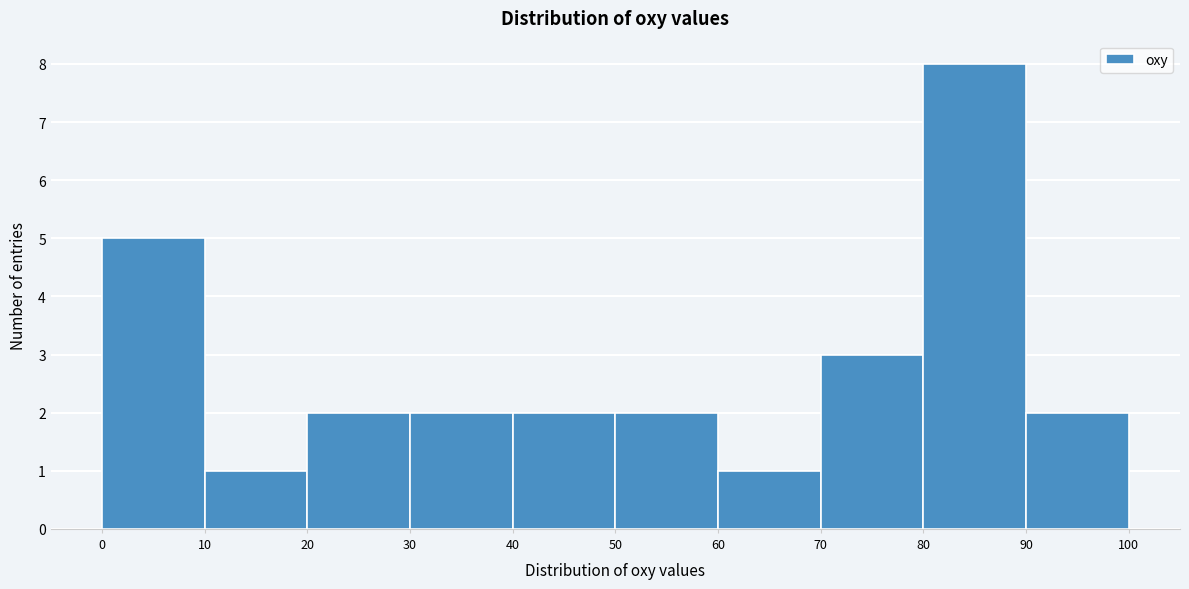

Over which range of the x-axis is the bar tallest?

80 to 90